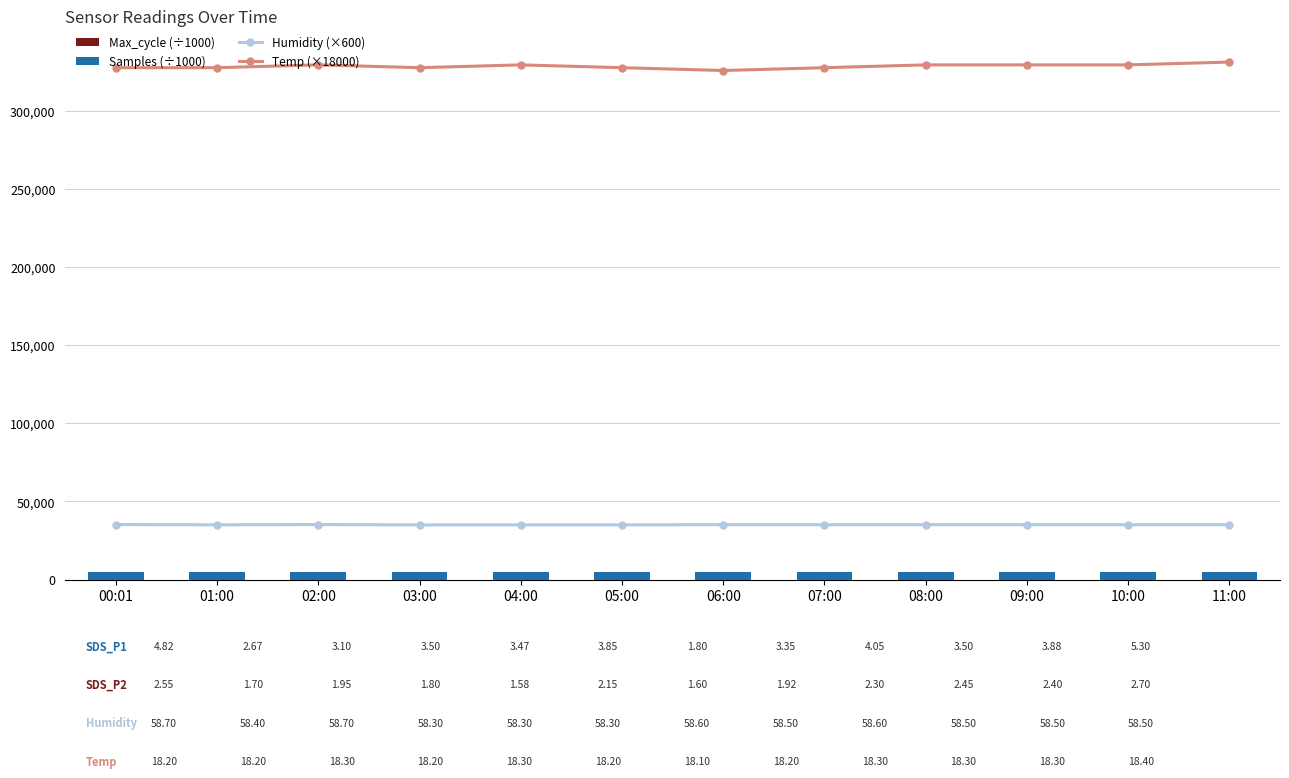

What is the total value across all series at 07:00?

367677.4